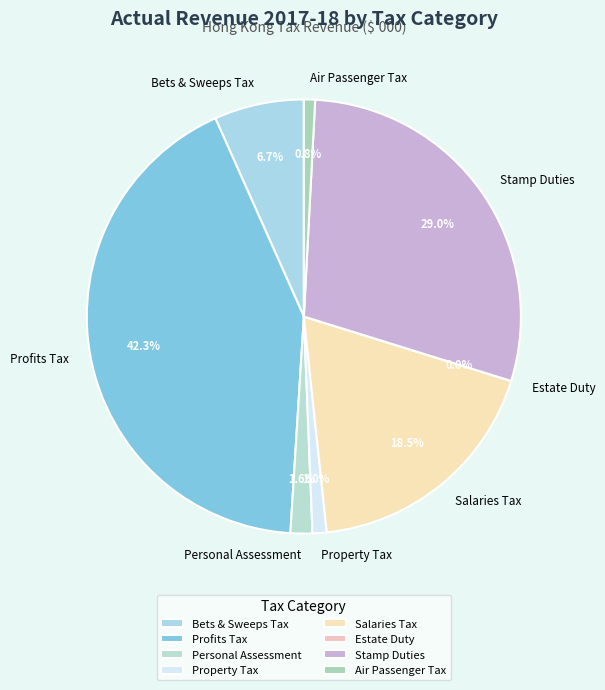

Which has a higher value, Salaries Tax or Air Passenger Tax?

Salaries Tax